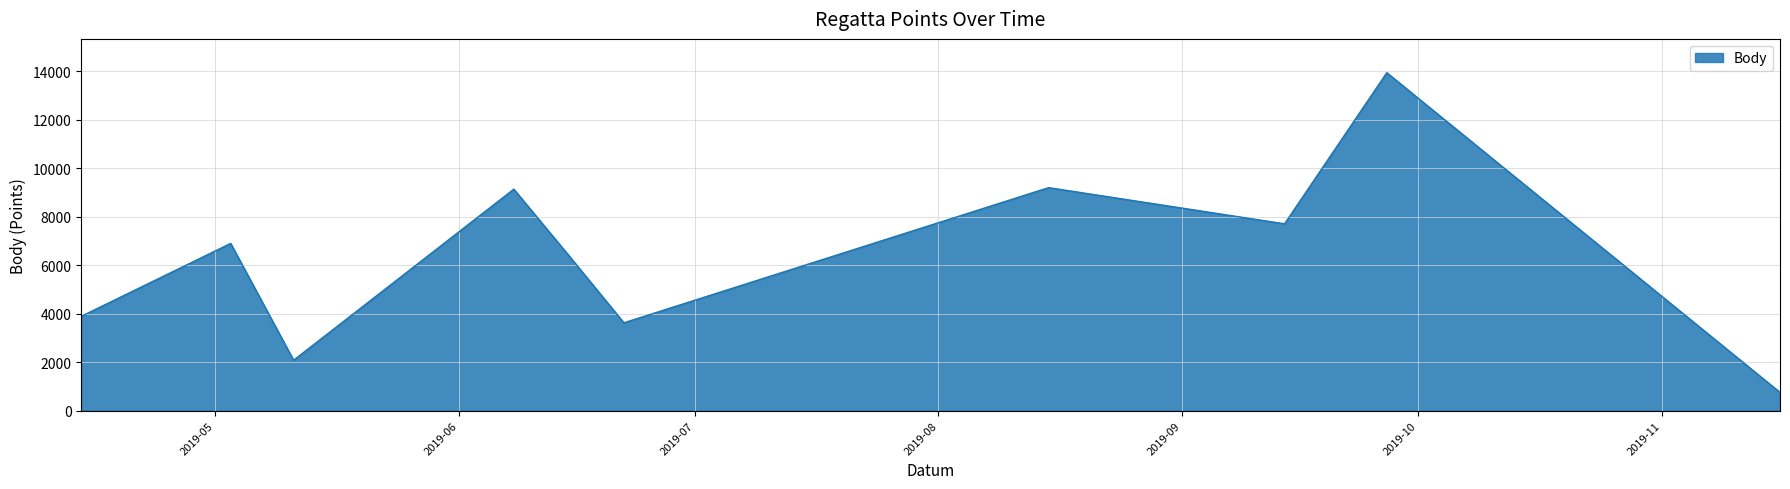

How many lines are shown in the chart?

1